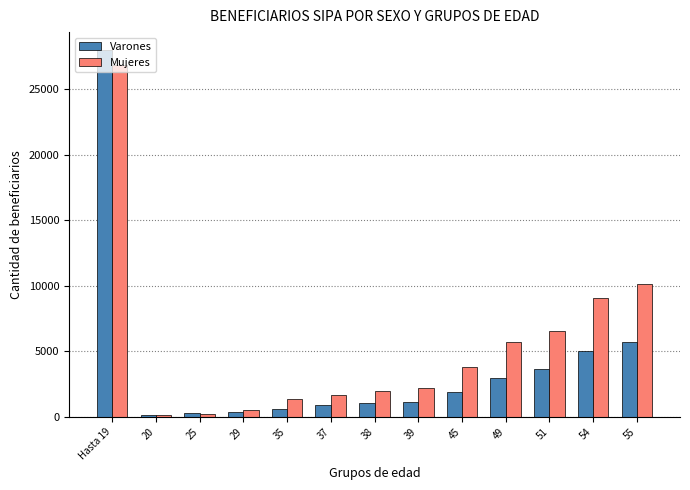

What is the sum of all Mujeres values?

70022